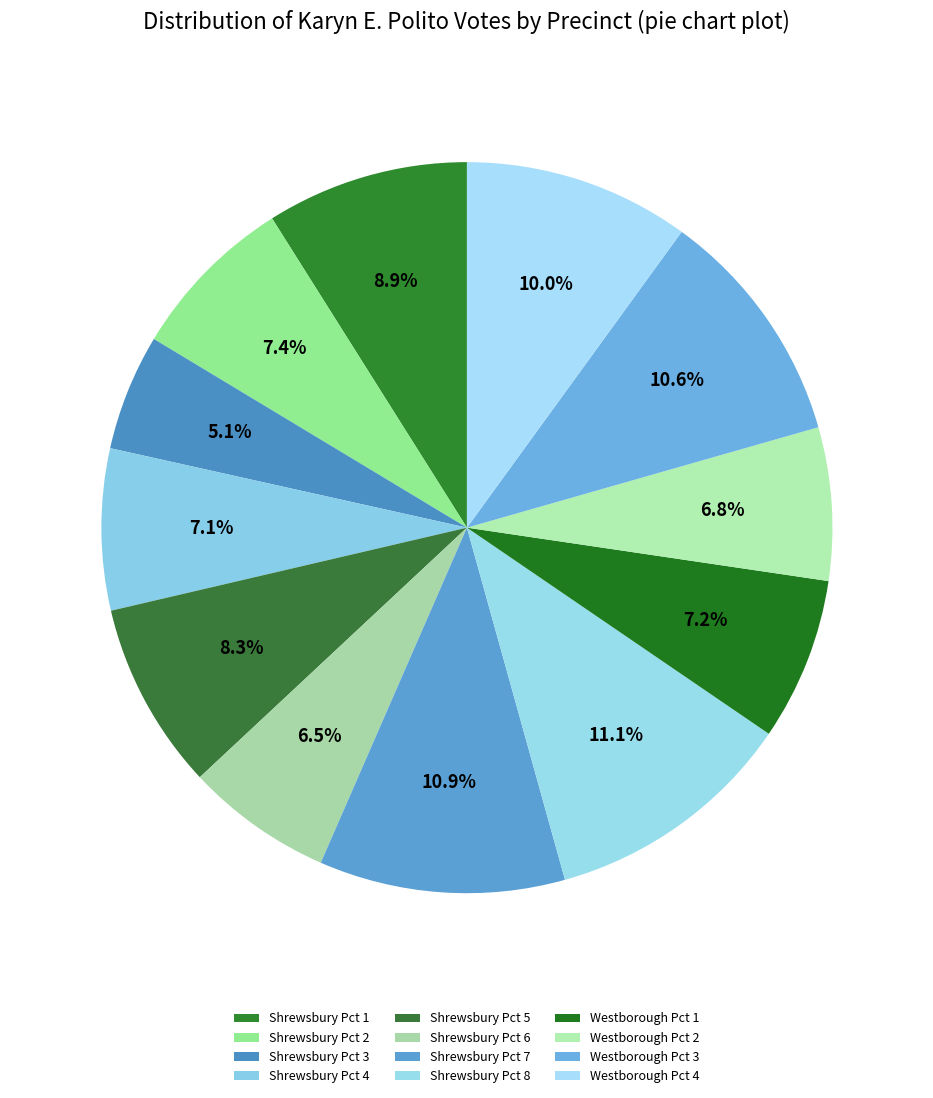

Count the number of slices in the pie.

12